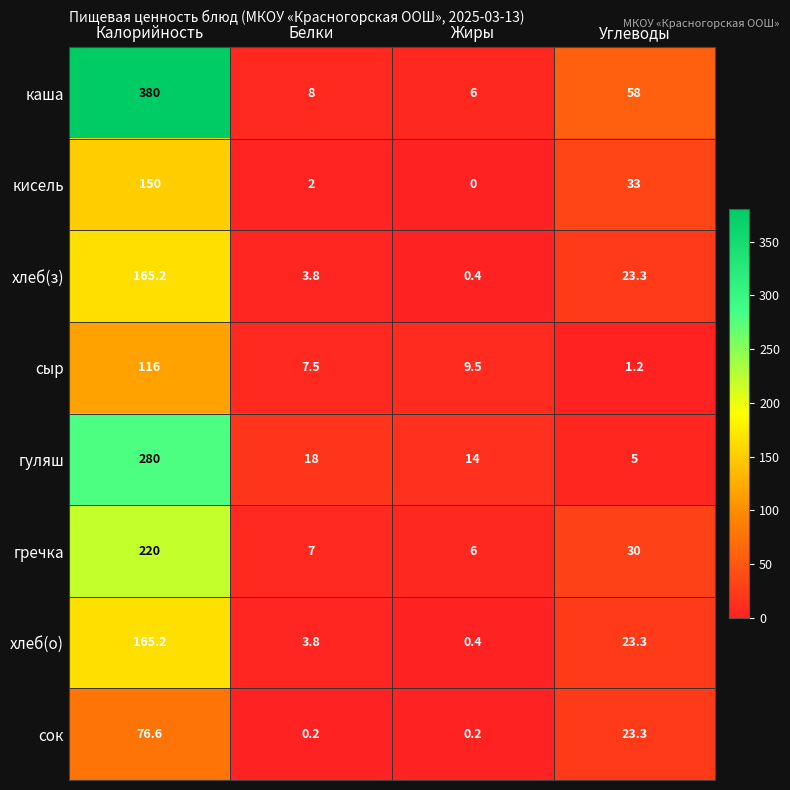

What is the total value across all series at Углеводы?

197.1